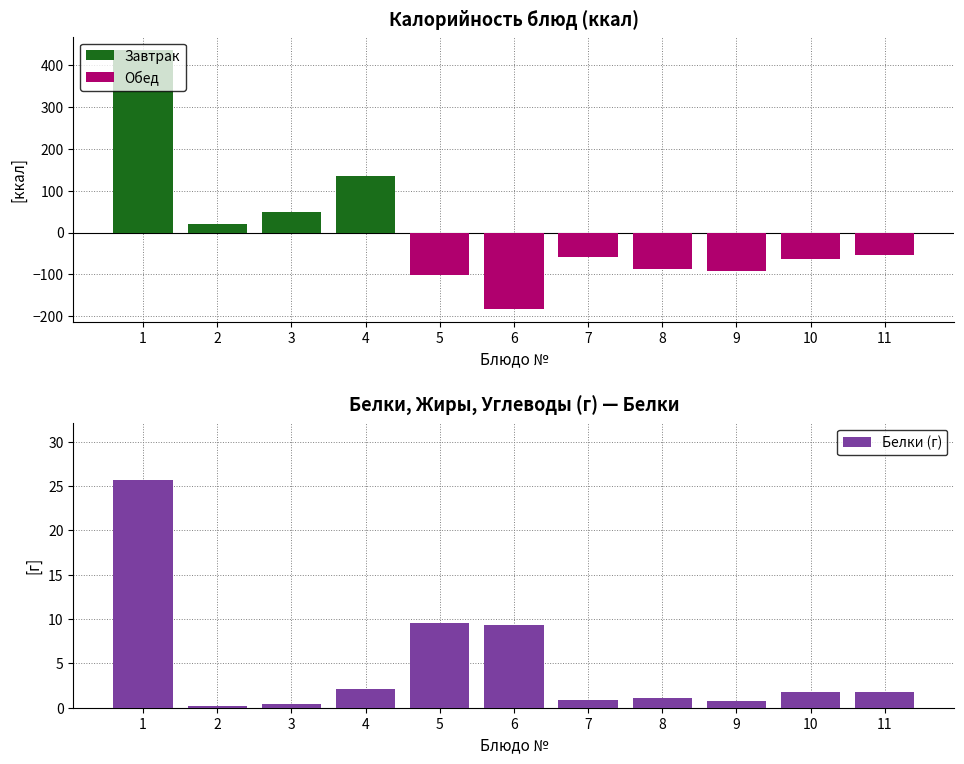

What is the sum of the Завтрак values at 4 and 3?

185